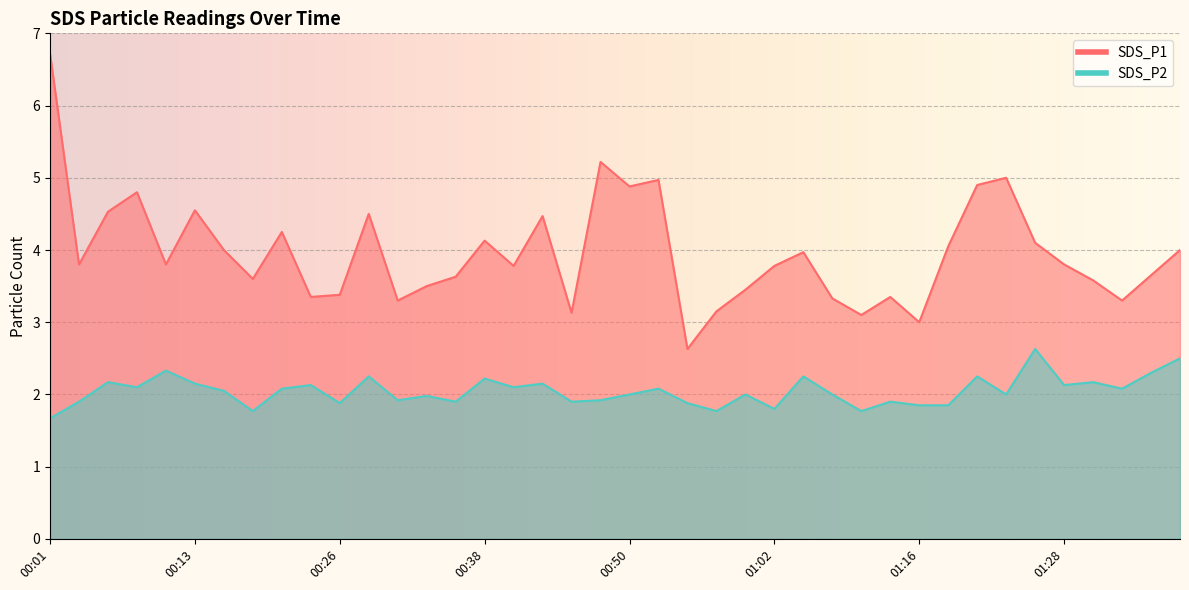

True or false: SDS_P2 and SDS_P1 cross at least once.

False